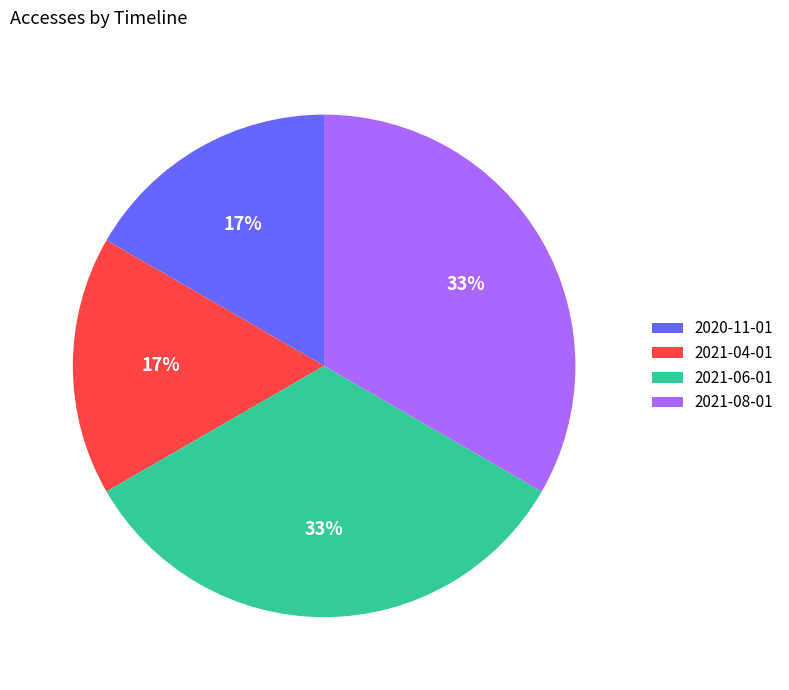

Count the number of slices in the pie.

4